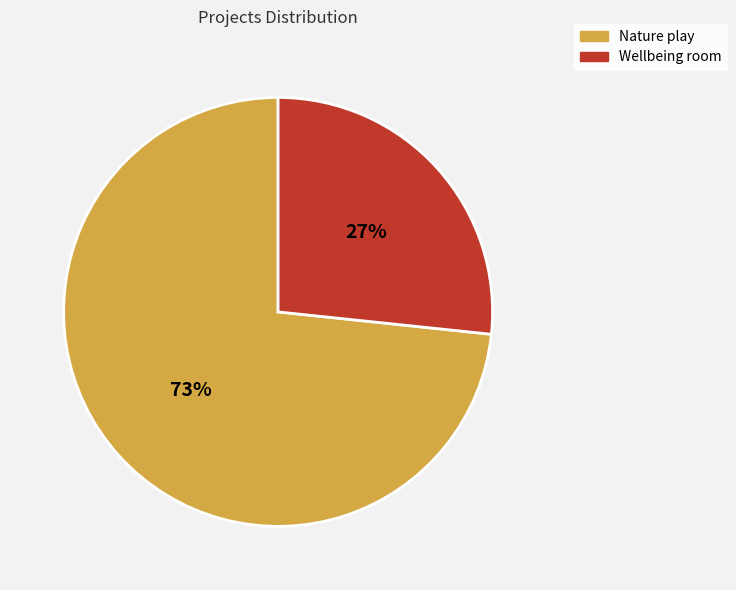

What is the majority slice?

Nature play